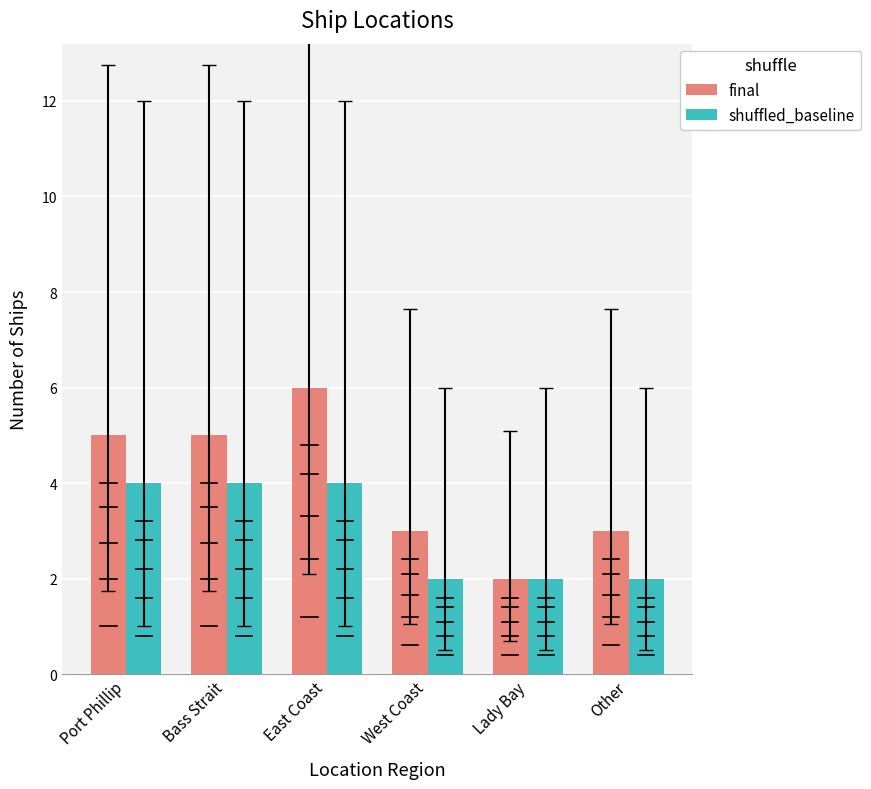

What is the sum of the shuffled_baseline values at East Coast and Other?

6